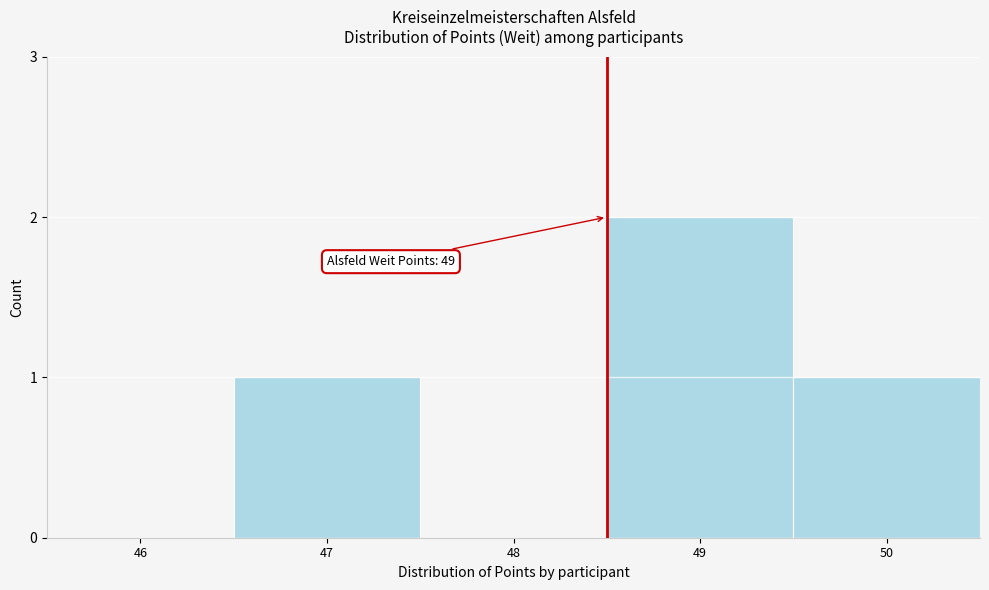

Reading right to left, transcribe all the data shown in this chart.

50=1	49=2	48=0	47=1	46=0